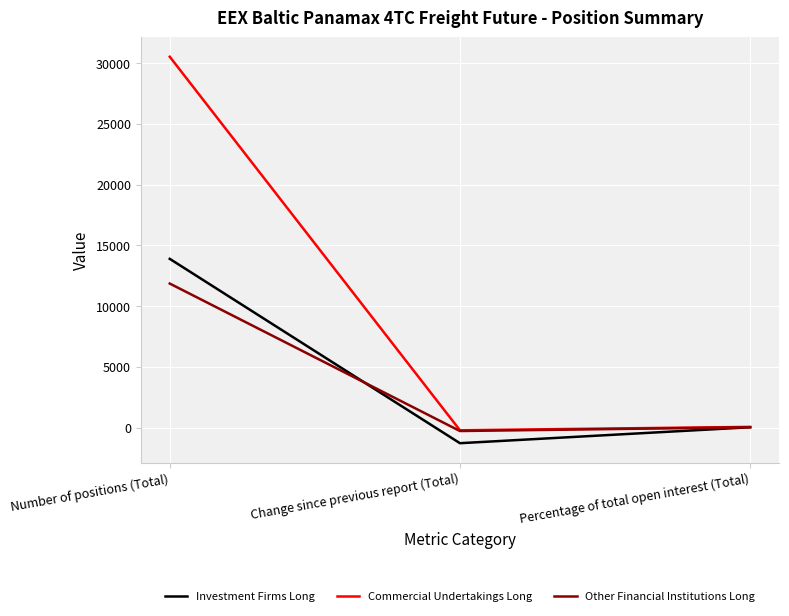

At which category is the sum across all series the highest?

Number of positions (Total)